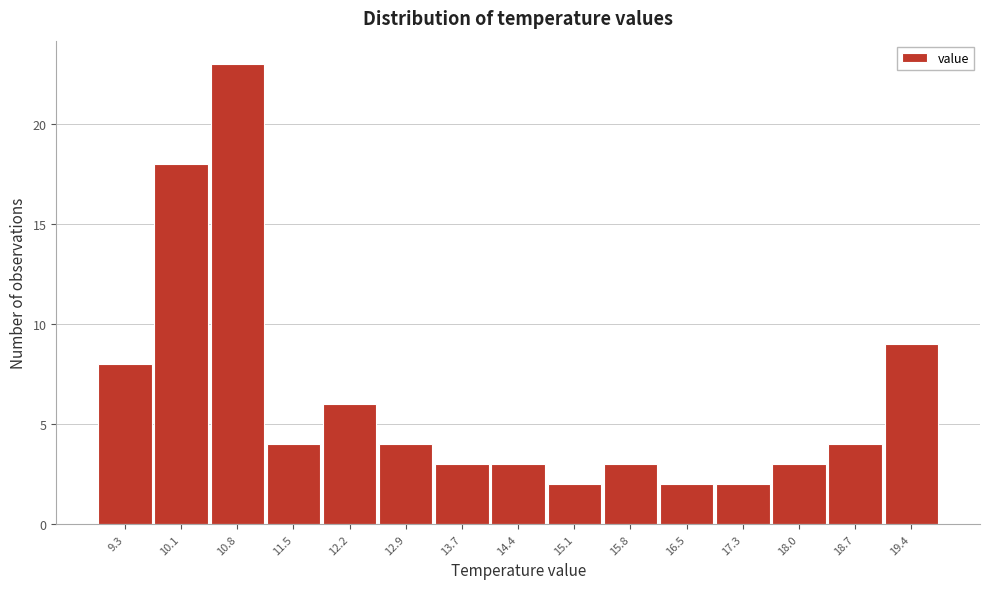

Reading left to right, transcribe this chart: for each bar, give the range it covers on the x-axis and its height. Neither the bar edges nor the heights are printed on the chart, so give them approximately, as read against the axes.

9.00 to 9.72: 8
9.72 to 10.44: 18
10.44 to 11.16: 23
11.16 to 11.88: 4
11.88 to 12.60: 6
12.60 to 13.32: 4
13.32 to 14.04: 3
14.04 to 14.76: 3
14.76 to 15.48: 2
15.48 to 16.20: 3
16.20 to 16.92: 2
16.92 to 17.64: 2
17.64 to 18.36: 3
18.36 to 19.08: 4
19.08 to 19.80: 9